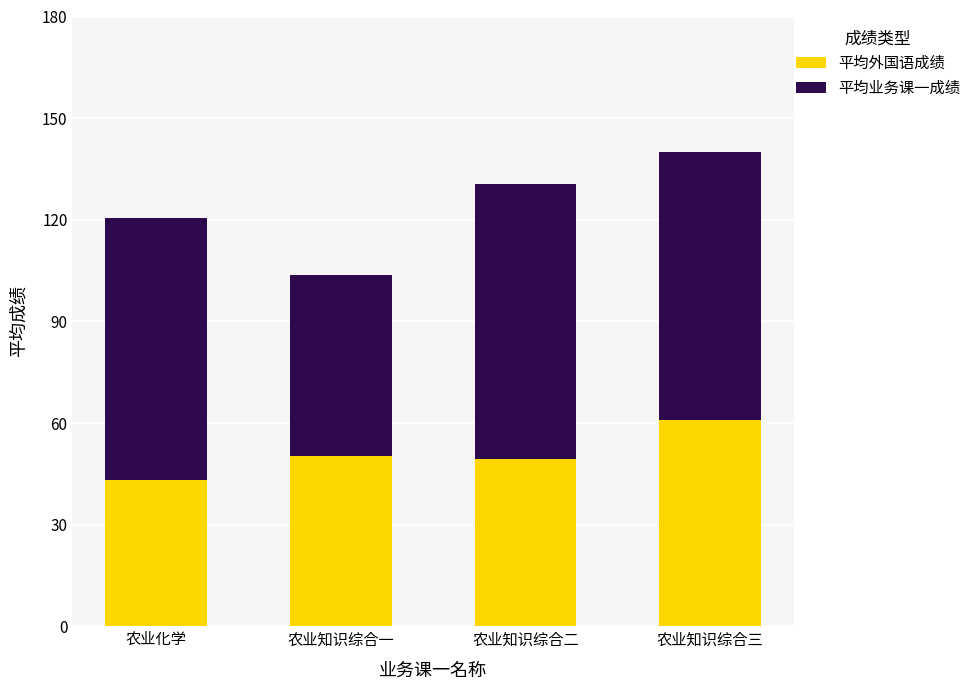

At which category is the sum across all series the highest?

农业知识综合三